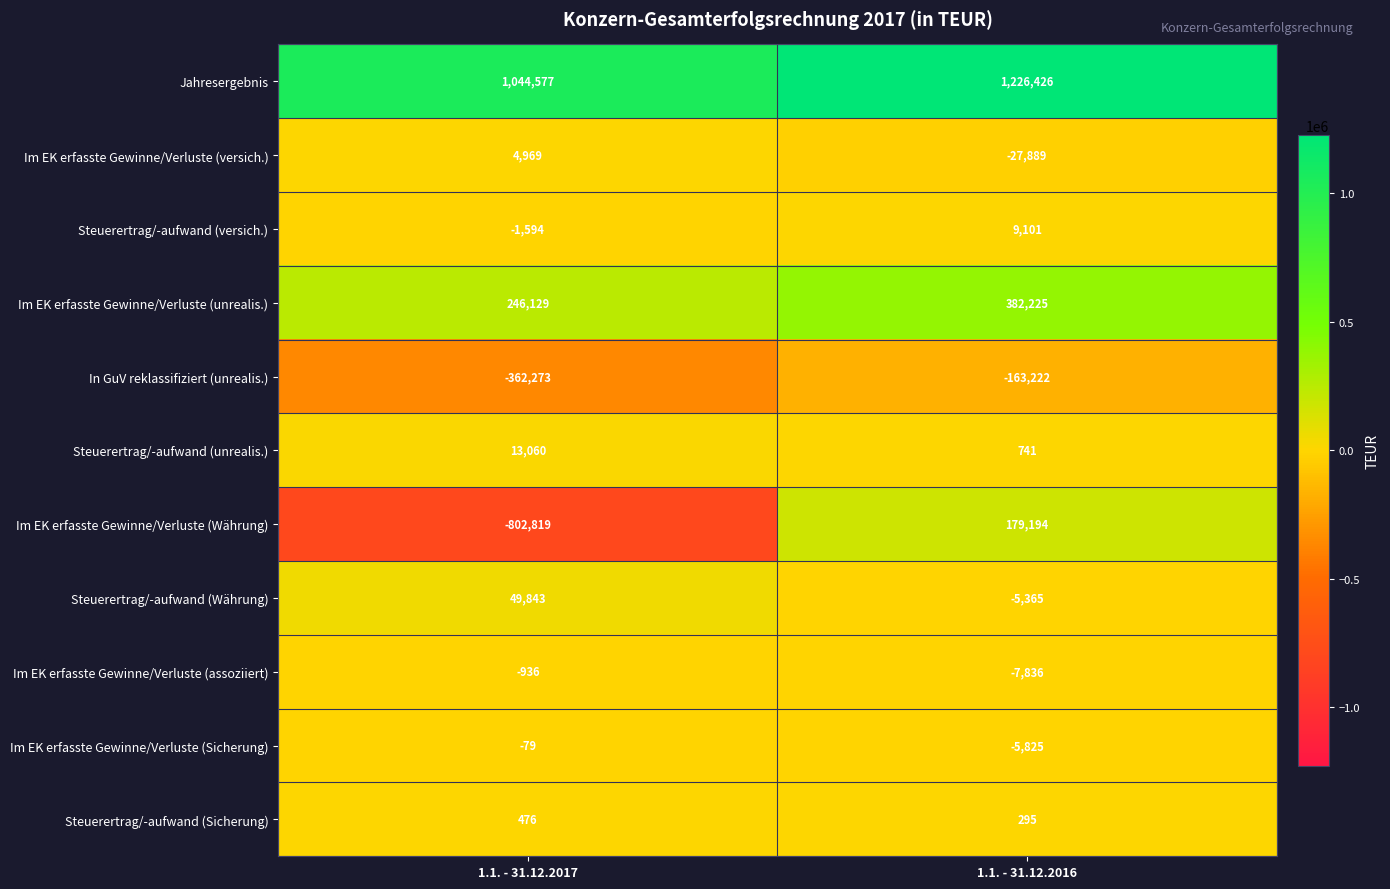

What is the difference between the maximum and minimum values in the Im EK erfasste Gewinne/Verluste (Sicherung) series?

5746